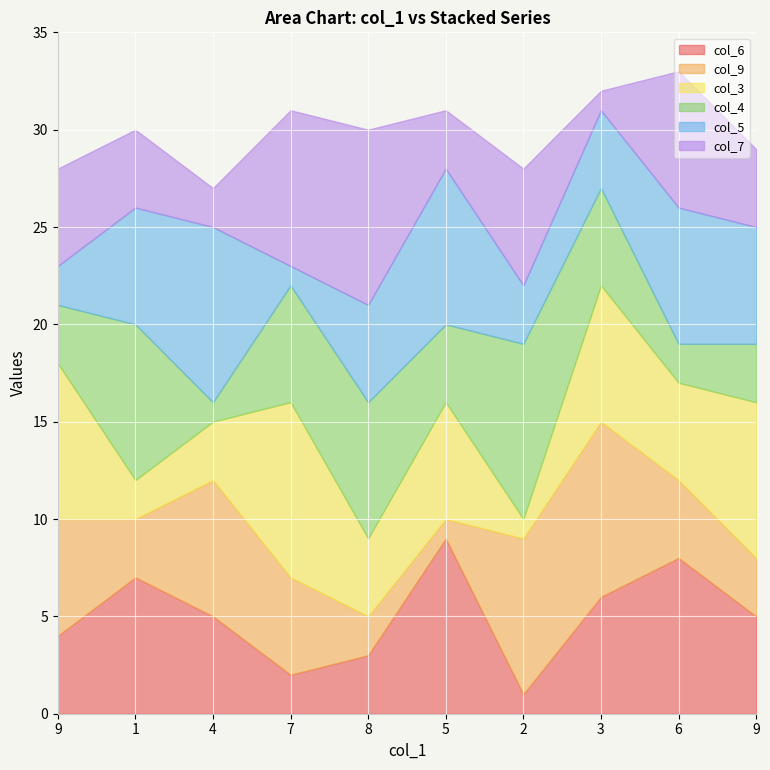

True or false: col_7 has a value of 4 at 9.

True